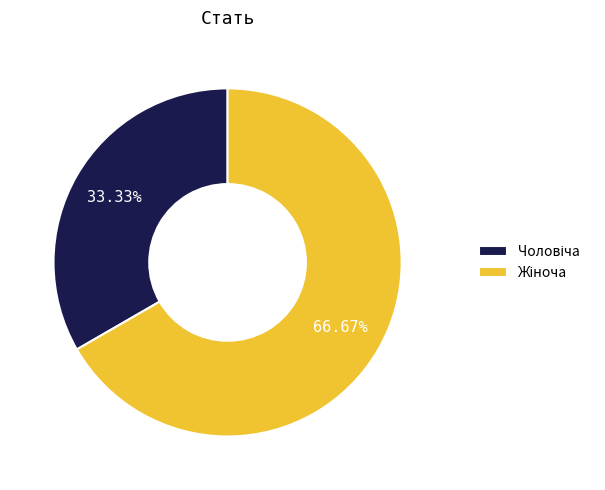

Does any single category account for the majority?

Yes